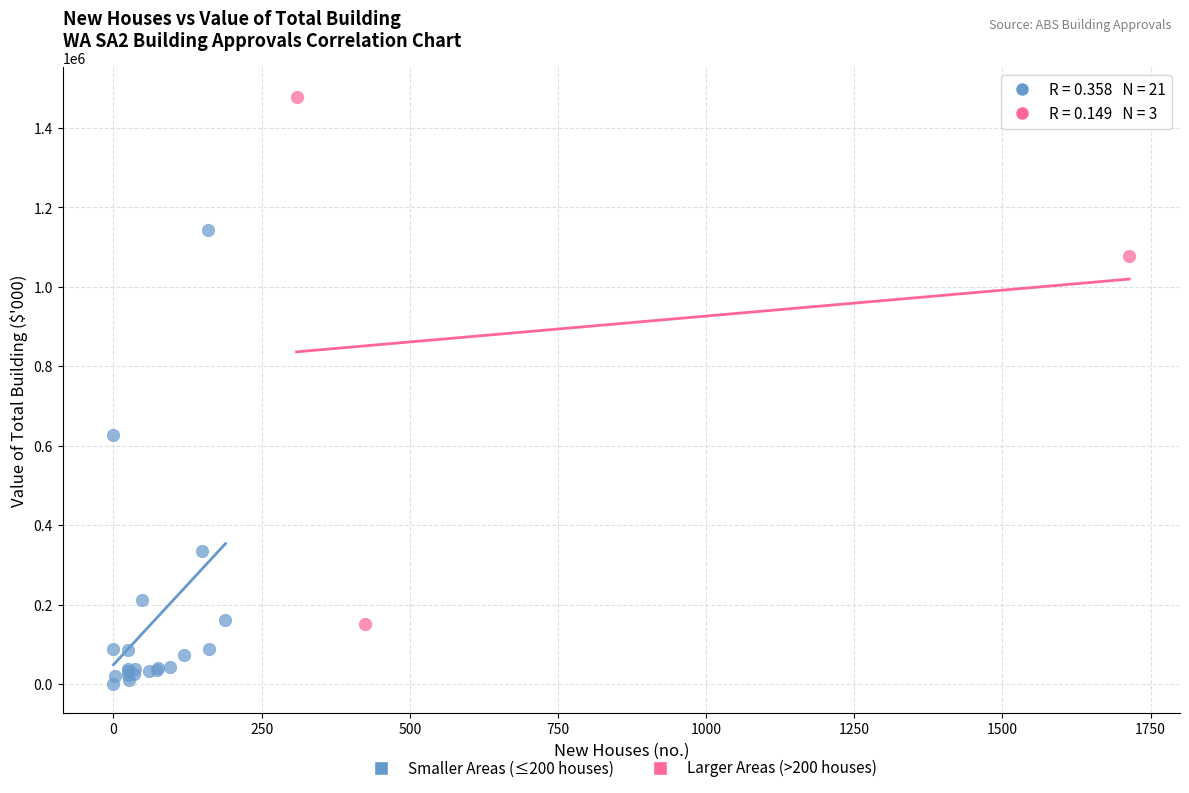

Which series reaches the minimum Y coordinate?

Smaller Areas (≤200 houses)